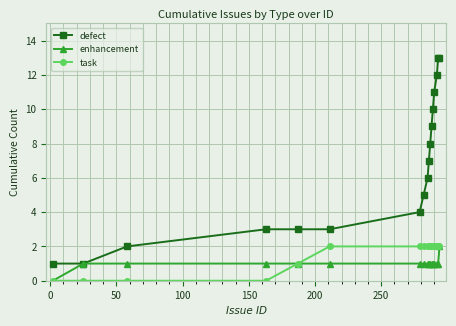

What is the value of the defect point at the 15th from the left?

12